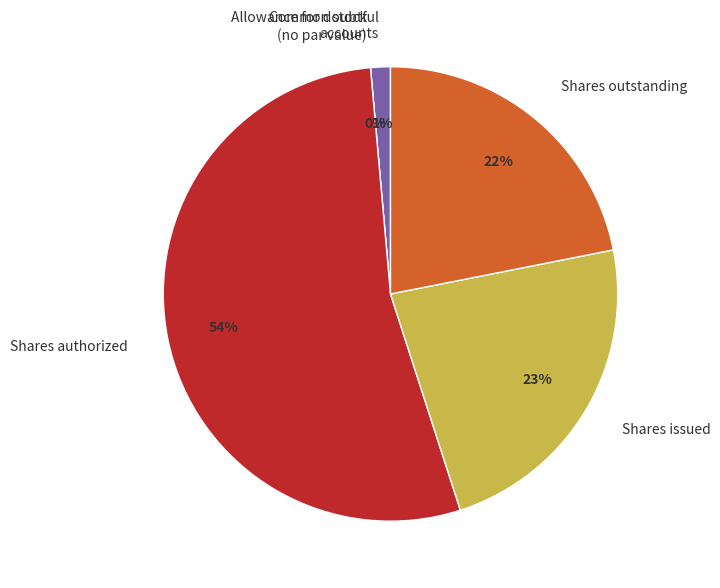

Is there a majority slice in this chart?

Yes